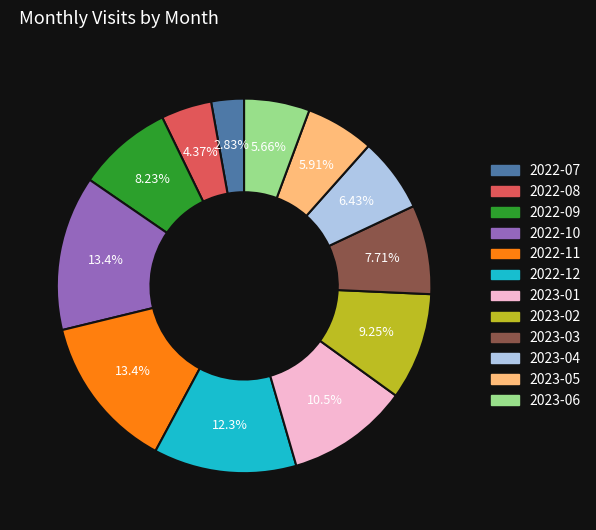

Does any single category account for the majority?

No